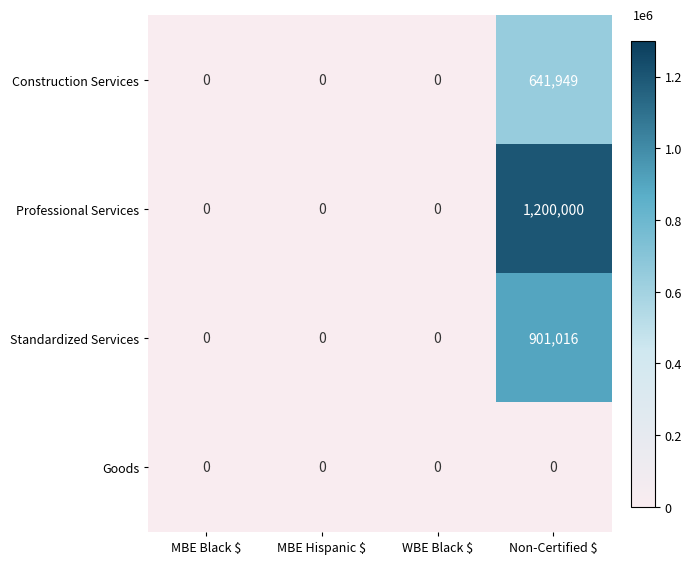

Count the Professional Services values in the range 0 to 1200000.

4